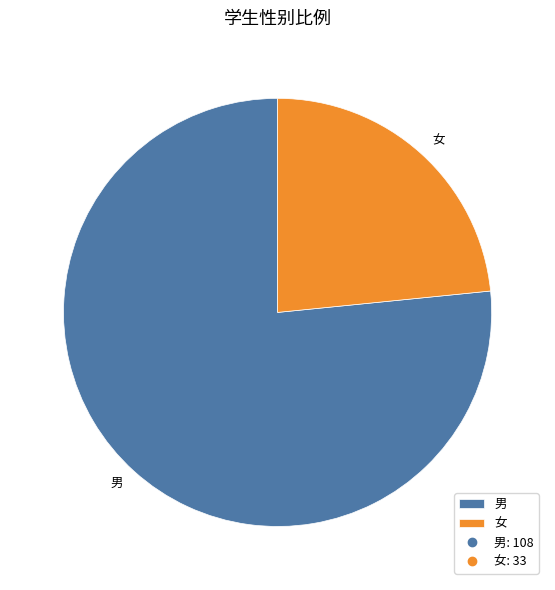

Which category has the biggest portion of the pie?

男